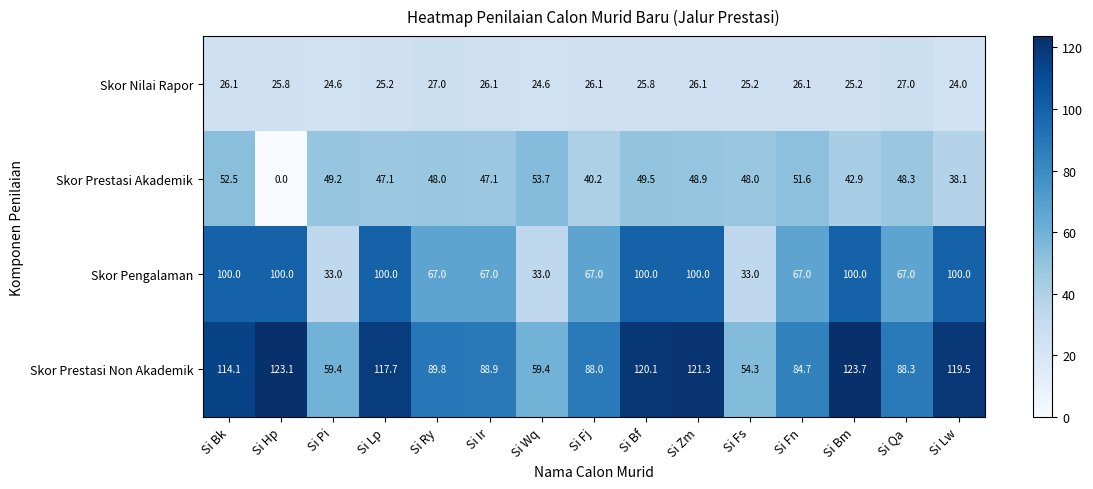

Rank the series by their maximum value, from highest to lowest.

Skor Prestasi Non Akademik, Skor Pengalaman, Skor Prestasi Akademik, Skor Nilai Rapor